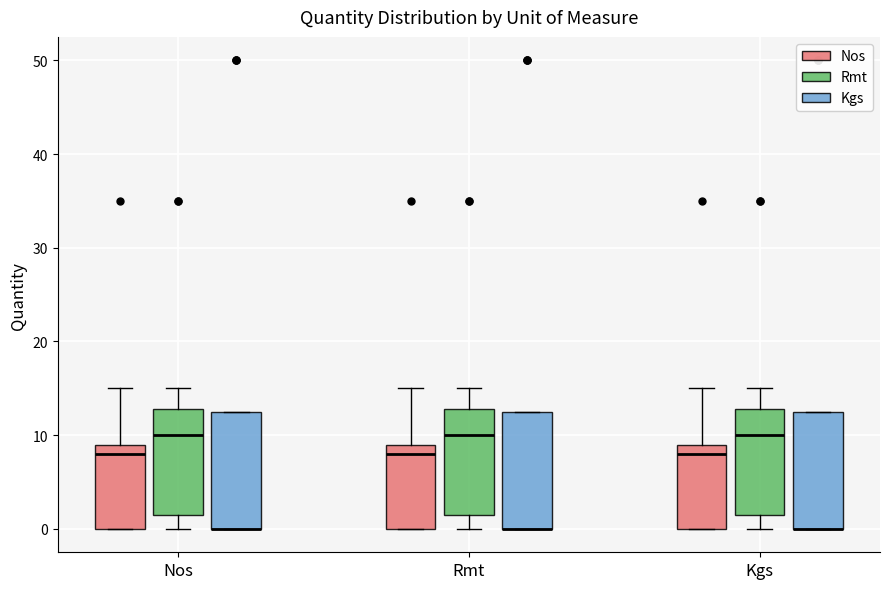

Reading left to right, read every box against the y-axis: the position of its median line, the range the box covers, and the ends of its whiskers. The values are not printed on the chart, so give them approximately, as read against the axis.

Nos (Nos): median 8, box 0 to 9, whiskers 0 to 15
Nos (Rmt): median 10, box 2 to 13, whiskers 0 to 15
Nos (Kgs): median 0 (drawn on the box's lower edge), box 0 to 13, whiskers 0 to 13
Rmt (Nos): median 8, box 0 to 9, whiskers 0 to 15
Rmt (Rmt): median 10, box 2 to 13, whiskers 0 to 15
Rmt (Kgs): median 0 (drawn on the box's lower edge), box 0 to 13, whiskers 0 to 13
Kgs (Nos): median 8, box 0 to 9, whiskers 0 to 15
Kgs (Rmt): median 10, box 2 to 13, whiskers 0 to 15
Kgs (Kgs): median 0 (drawn on the box's lower edge), box 0 to 13, whiskers 0 to 13